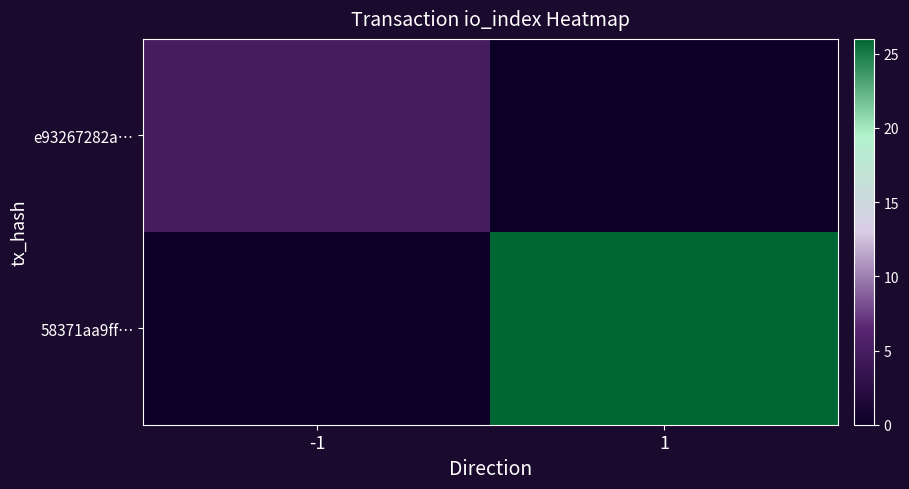

Reading left to right, transcribe all the data shown in this chart.

e93267282a…: -1=5	1=0
58371aa9ff…: -1=0	1=26